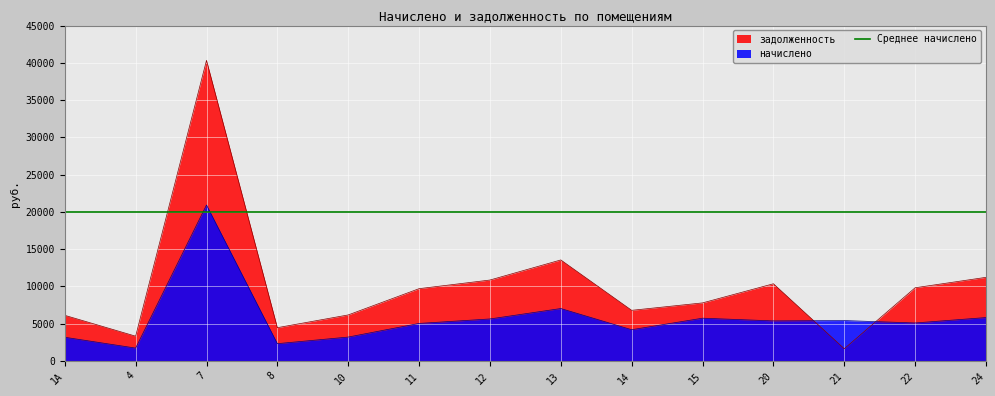

How many lines are shown in the chart?

2